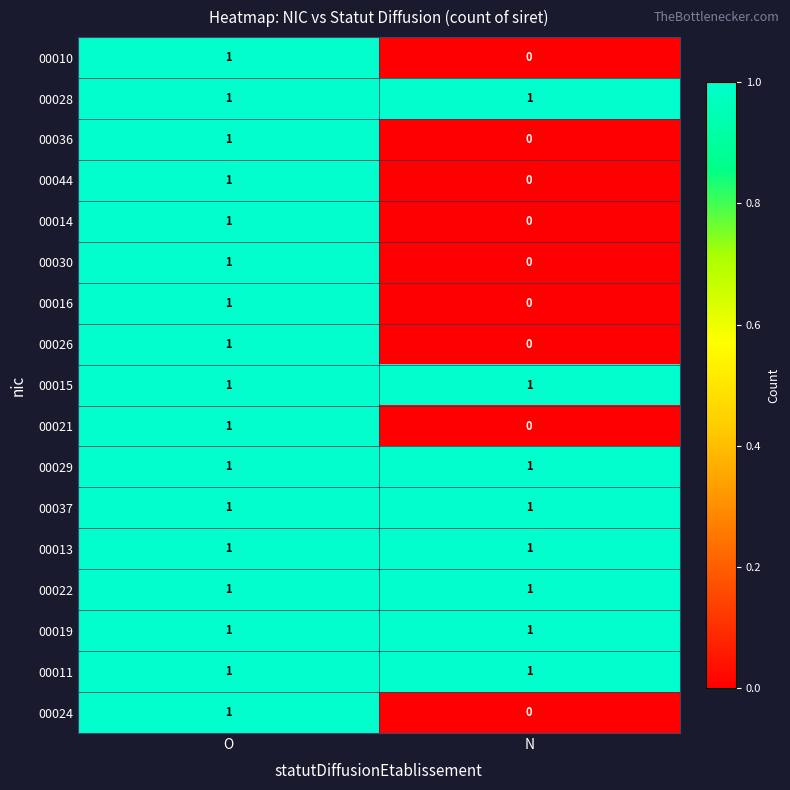

True or false: 00011 has a value of 1 at N.

True